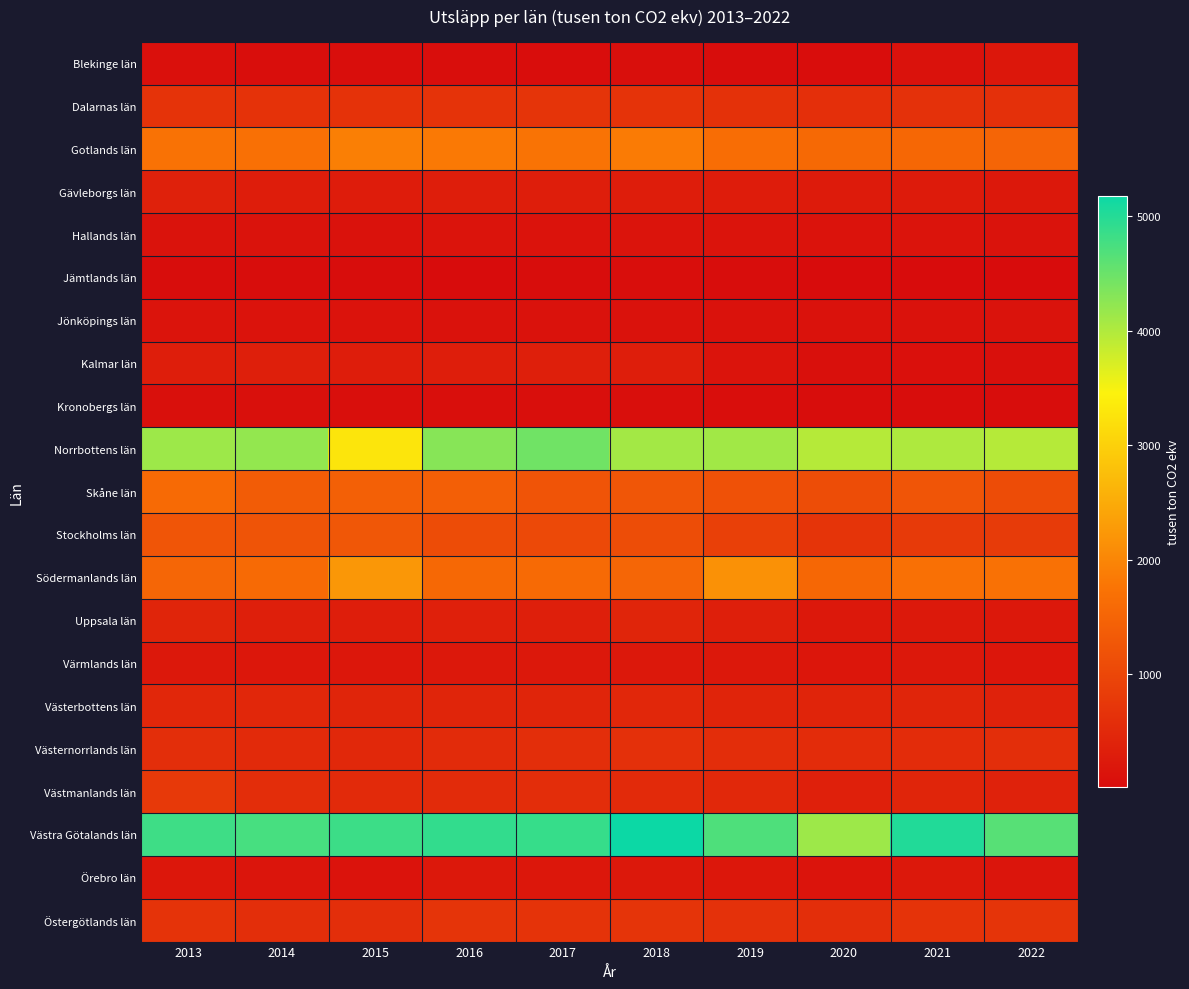

Reading right to left, list all the values displayed in this chart.

Blekinge län: 2022=197.0	2021=113.0	2020=32.9	2019=24.0	2018=60.0	2017=33.0	2016=44.0	2015=47.0	2014=45.0	2013=83.0
Dalarnas län: 2022=623.0	2021=632.0	2020=599.4	2019=643.0	2018=667.0	2017=696.0	2016=672.0	2015=655.0	2014=654.0	2013=658.0
Gotlands län: 2022=1508.0	2021=1554.0	2020=1579.0	2019=1652.0	2018=1848.0	2017=1743.0	2016=1835.0	2015=1905.0	2014=1704.0	2013=1734.0
Gävleborgs län: 2022=209.0	2021=263.0	2020=261.2	2019=285.0	2018=302.0	2017=312.0	2016=310.0	2015=290.0	2014=297.0	2013=366.0
Hallands län: 2022=124.0	2021=151.0	2020=134.0	2019=145.0	2018=148.0	2017=141.0	2016=143.0	2015=121.0	2014=126.0	2013=122.0
Jämtlands län: 2022=10.0	2021=10.0	2020=14.2	2019=23.0	2018=43.0	2017=21.0	2016=19.0	2015=22.0	2014=21.0	2013=26.0
Jönköpings län: 2022=123.0	2021=118.0	2020=117.5	2019=110.0	2018=113.0	2017=121.0	2016=119.0	2015=133.0	2014=136.0	2013=148.0
Kalmar län: 2022=74.0	2021=83.0	2020=71.4	2019=142.0	2018=316.0	2017=334.0	2016=317.0	2015=301.0	2014=331.0	2013=309.0
Kronobergs län: 2022=28.0	2021=25.0	2020=25.3	2019=43.0	2018=63.0	2017=60.0	2016=64.0	2015=60.0	2014=73.0	2013=72.0
Norrbottens län: 2022=3963.0	2021=4016.0	2020=3958.4	2019=4103.0	2018=4094.0	2017=4458.0	2016=4299.0	2015=3285.0	2014=4202.0	2013=4133.0
Skåne län: 2022=1083.0	2021=1249.0	2020=1107.4	2019=1181.0	2018=1256.0	2017=1226.0	2016=1407.0	2015=1430.0	2014=1361.0	2013=1599.0
Stockholms län: 2022=804.0	2021=793.0	2020=683.9	2019=879.0	2018=1104.0	2017=1041.0	2016=1087.0	2015=1268.0	2014=1212.0	2013=1247.0
Södermanlands län: 2022=1707.0	2021=1700.0	2020=1551.2	2019=2141.0	2018=1528.0	2017=1598.0	2016=1570.0	2015=2225.0	2014=1595.0	2013=1530.0
Uppsala län: 2022=209.0	2021=229.0	2020=208.2	2019=326.0	2018=425.0	2017=341.0	2016=349.0	2015=309.0	2014=330.0	2013=427.0
Värmlands län: 2022=188.0	2021=204.0	2020=188.8	2019=206.0	2018=222.0	2017=216.0	2016=207.0	2015=196.0	2014=195.0	2013=203.0
Västerbottens län: 2022=376.0	2021=435.0	2020=407.1	2019=412.0	2018=455.0	2017=424.0	2016=424.0	2015=431.0	2014=462.0	2013=464.0
Västernorrlands län: 2022=579.0	2021=555.0	2020=546.5	2019=569.0	2018=619.0	2017=583.0	2016=534.0	2015=477.0	2014=519.0	2013=581.0
Västmanlands län: 2022=378.0	2021=443.0	2020=353.1	2019=489.0	2018=511.0	2017=563.0	2016=530.0	2015=512.0	2014=560.0	2013=771.0
Västra Götalands län: 2022=4641.0	2021=5018.0	2020=4138.0	2019=4695.0	2018=5179.0	2017=4869.0	2016=4905.0	2015=4835.0	2014=4751.0	2013=4820.0
Örebro län: 2022=161.0	2021=207.0	2020=142.4	2019=193.0	2018=214.0	2017=192.0	2016=221.0	2015=141.0	2014=164.0	2013=192.0
Östergötlands län: 2022=681.0	2021=675.0	2020=585.5	2019=633.0	2018=690.0	2017=676.0	2016=680.0	2015=595.0	2014=587.0	2013=658.0